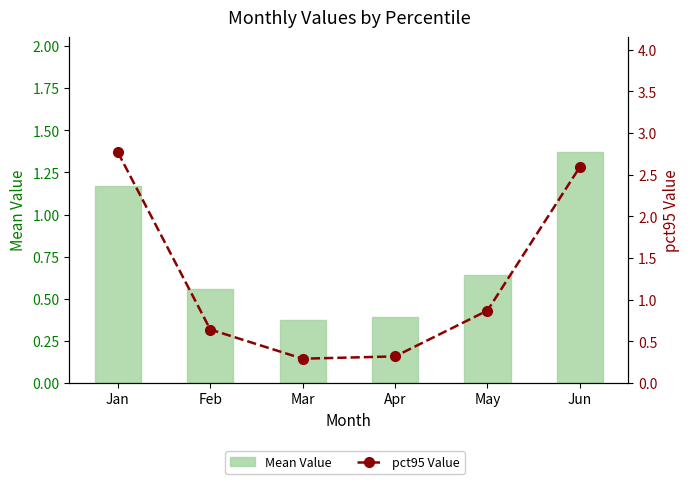

Which series has the largest total across all categories?

pct95 Value